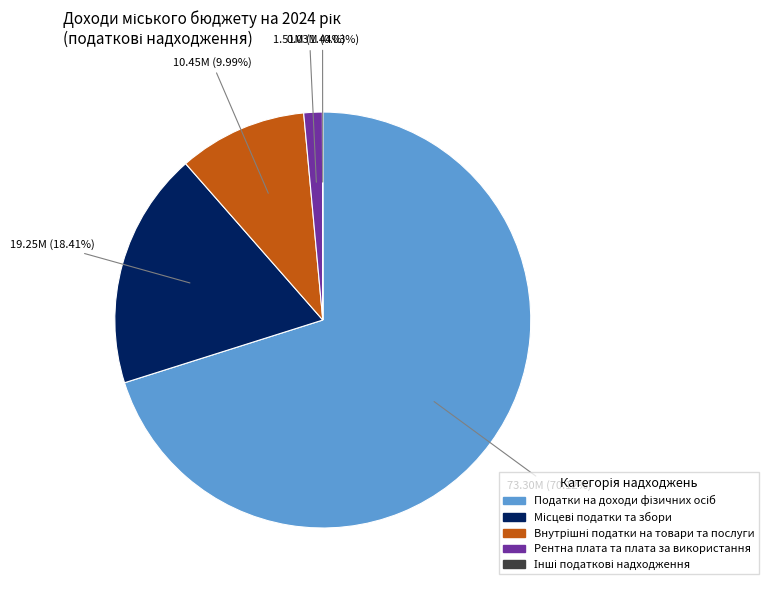

Do Внутрішні податки на товари та послуги and Податки на доходи фізичних осіб together represent more than half of the pie?

Yes